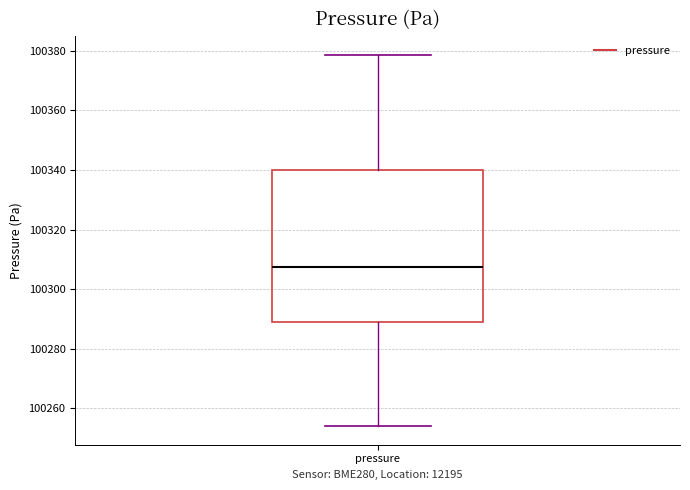

Transcribe this box plot: give where the median line is, the range the box spans, and where the two whiskers end, as read against the y-axis. The values are not printed on the chart, so give them approximately, as read against the axis.

median 100308, box 100290 to 100340, whiskers 100254 to 100378